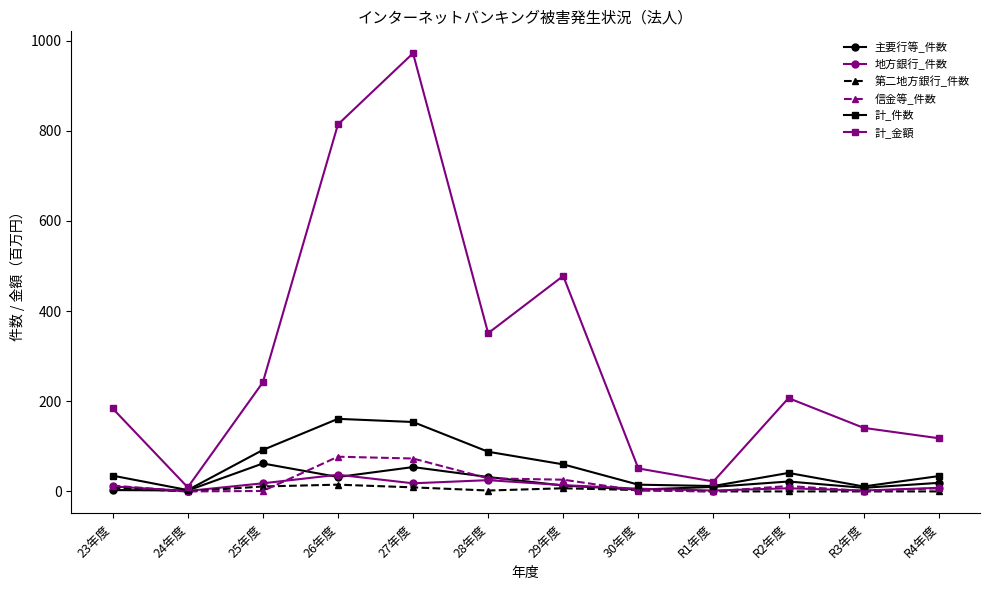

Is it true that 計_金額 equals 184 at 23年度?

True